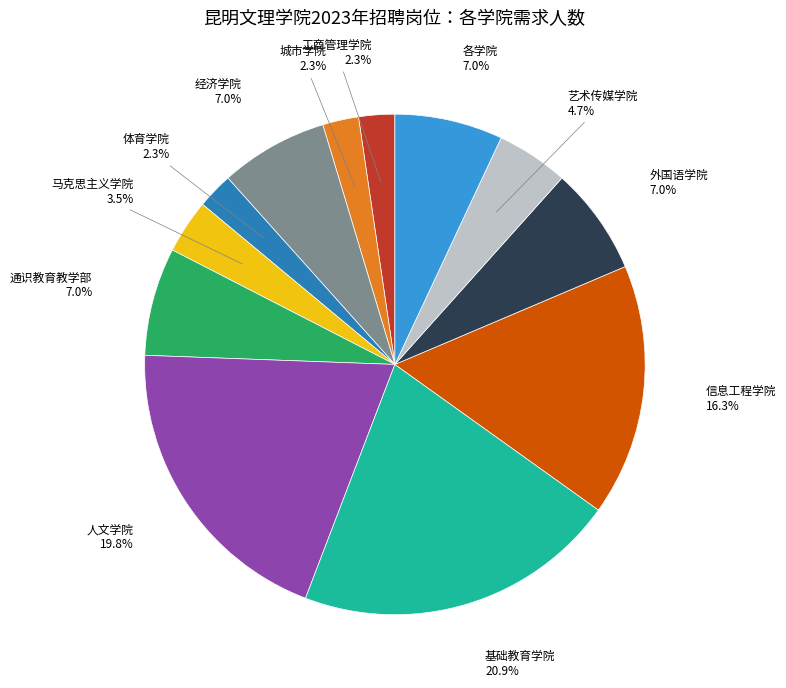

Count the number of slices in the pie.

12